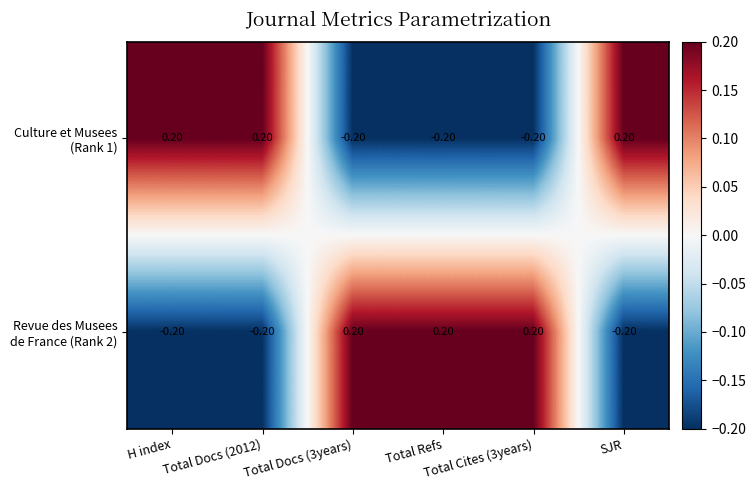

Count the number of categories in the chart.

6